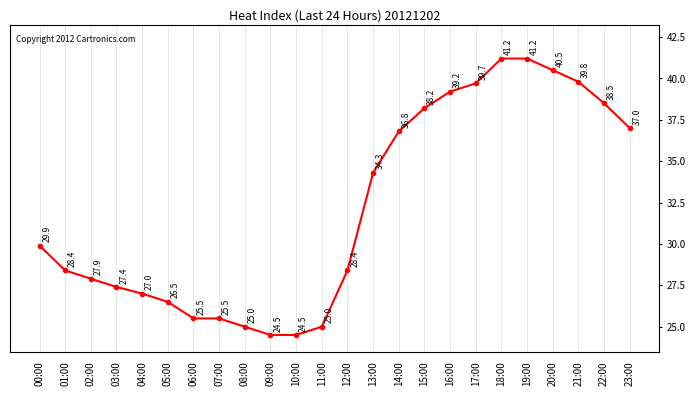

True or false: the data has more than 0 interior local peaks.

False